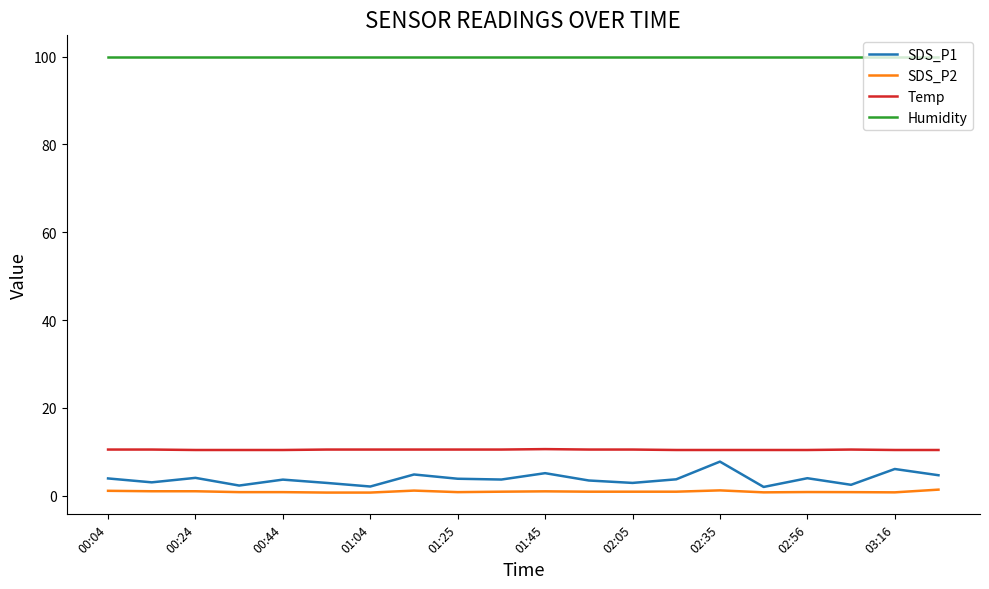

What are all the series names shown in the legend?

SDS_P1, SDS_P2, Temp, Humidity